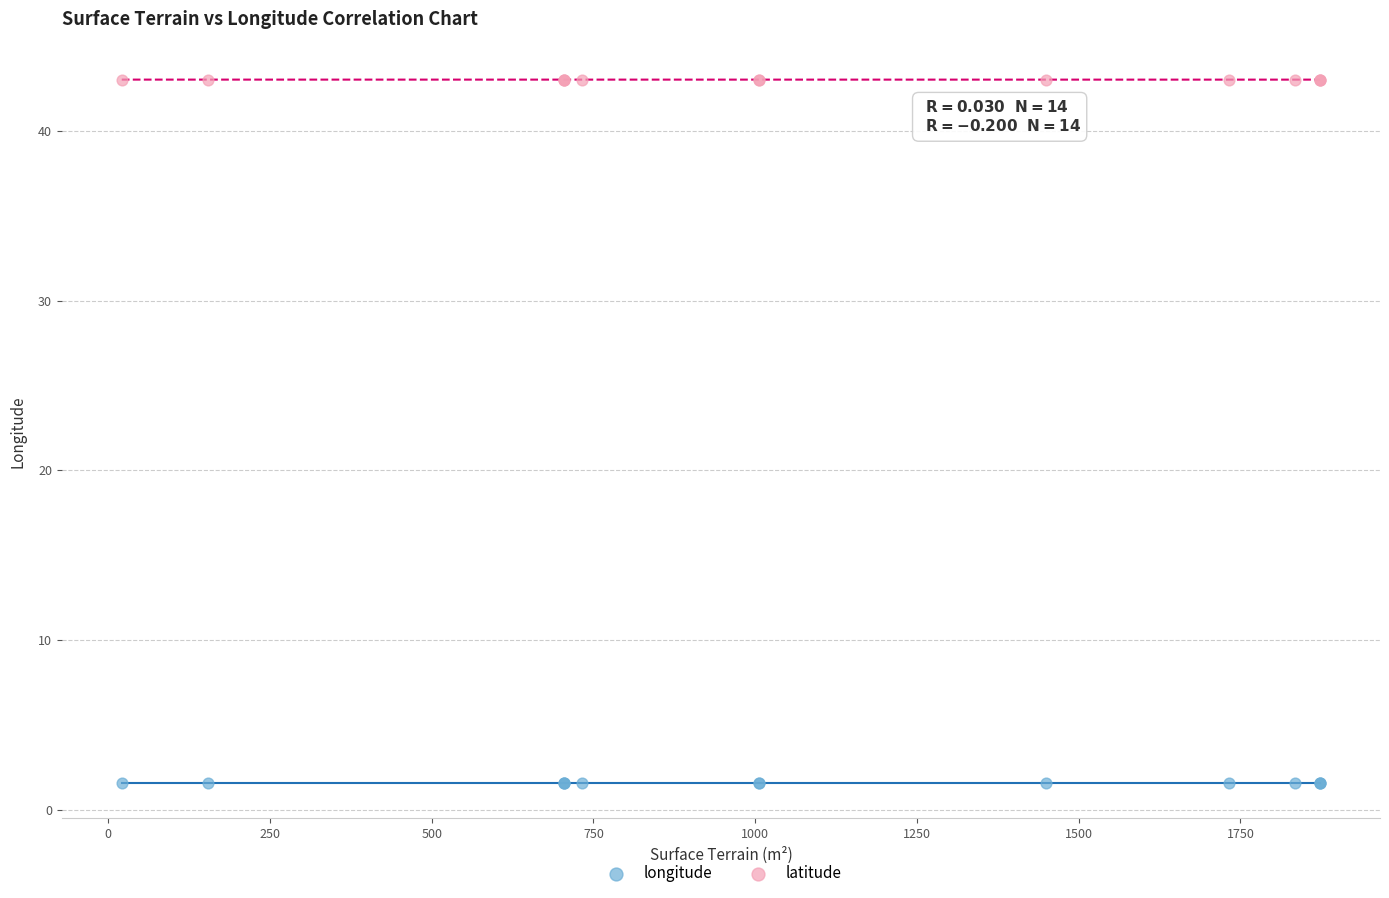

What is the X range (max minus min) for the scatter plot?

1852.0